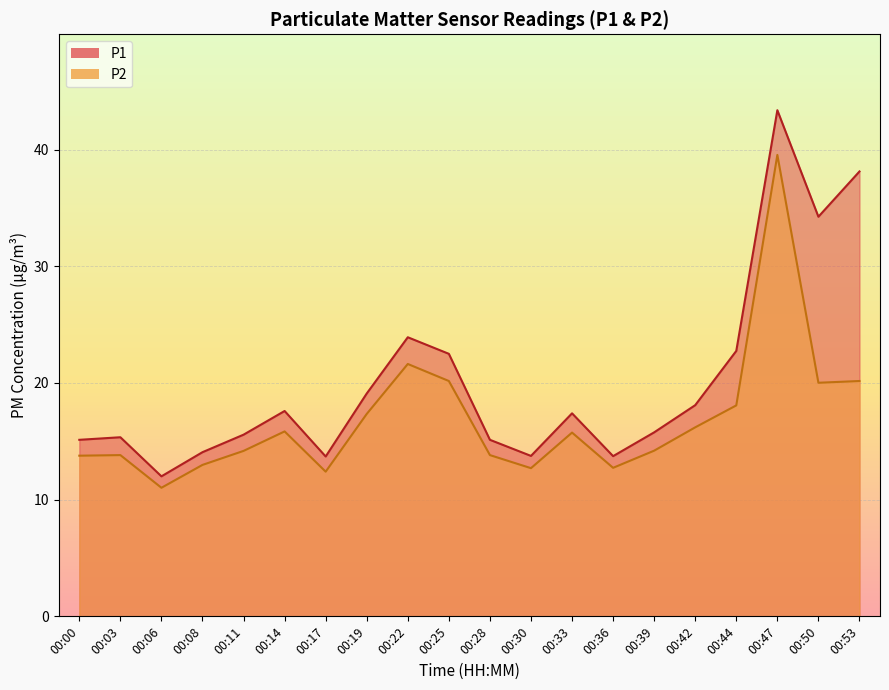

At how many categories does at least one series exceed 13?

19